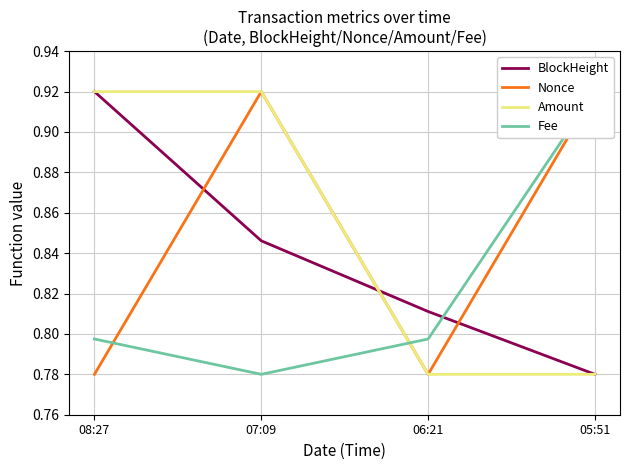

The Amount series shows 0.3 at 08:27. True or false?

False